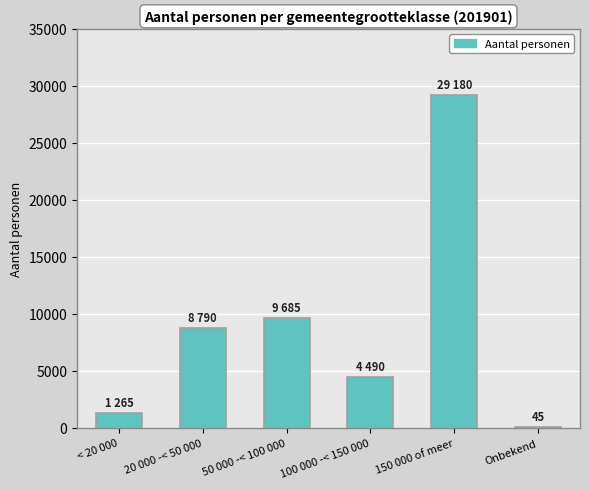

What is the sum of all values?

53455